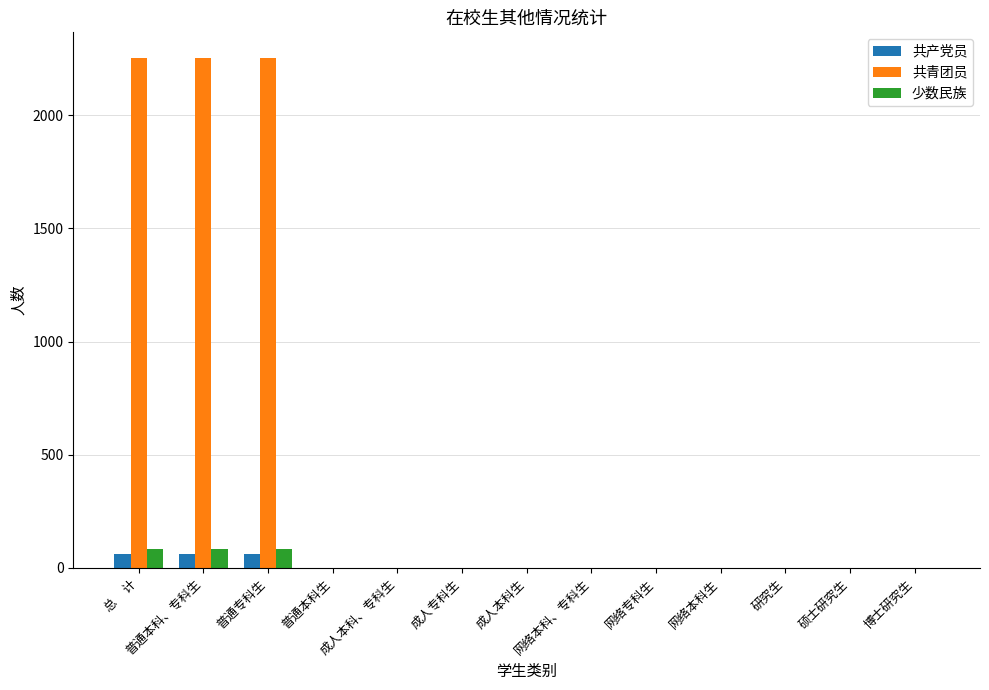

What is the average value of the 少数民族 series?

19